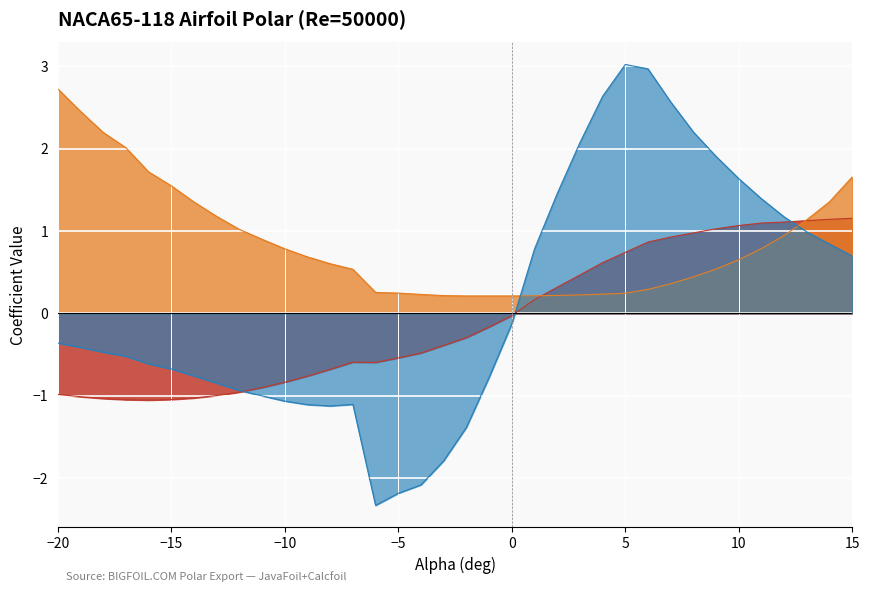

Between 7 and 14, which series saw the biggest shift?

Cl/Cd